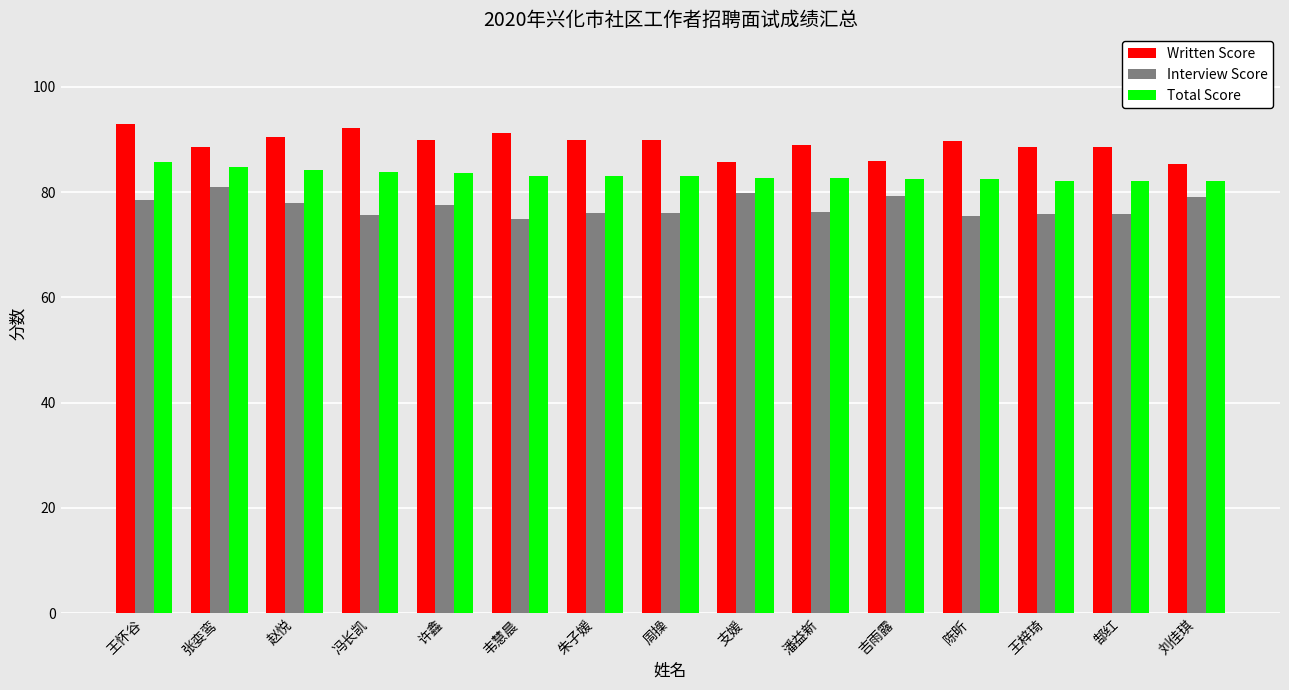

The Interview Score series shows 76.2 at 潘益新. True or false?

True